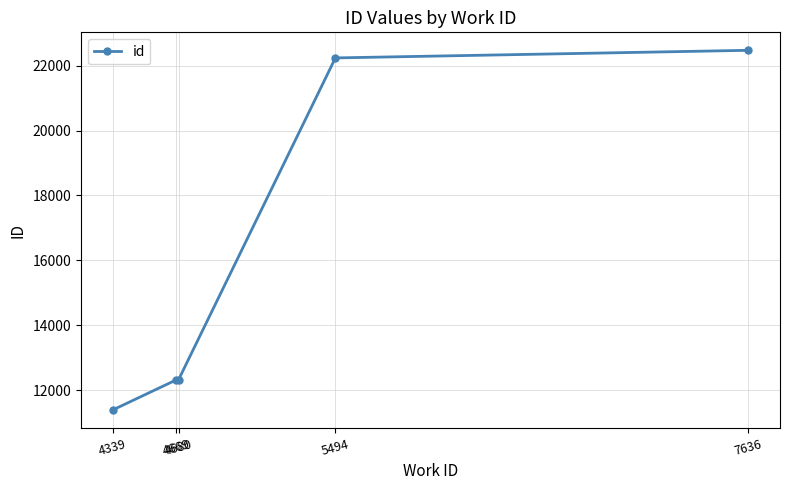

Count the number of categories in the chart.

5